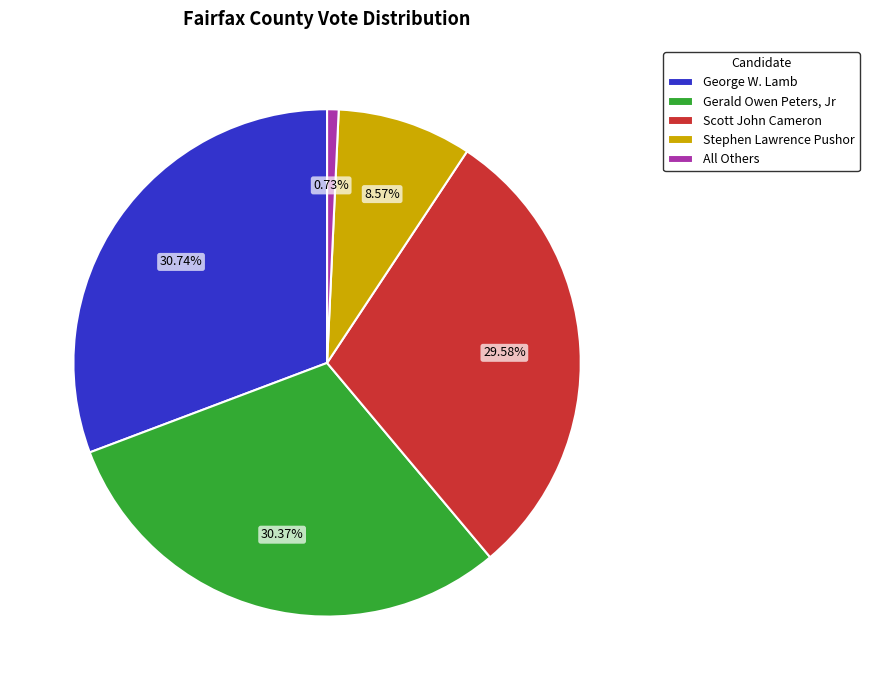

How many slices are in this pie chart?

5